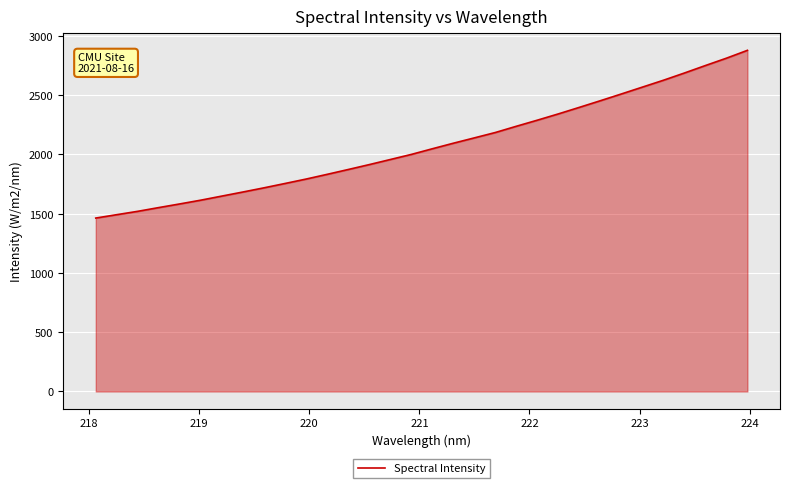

What is the difference between the maximum and minimum values?

1415.5